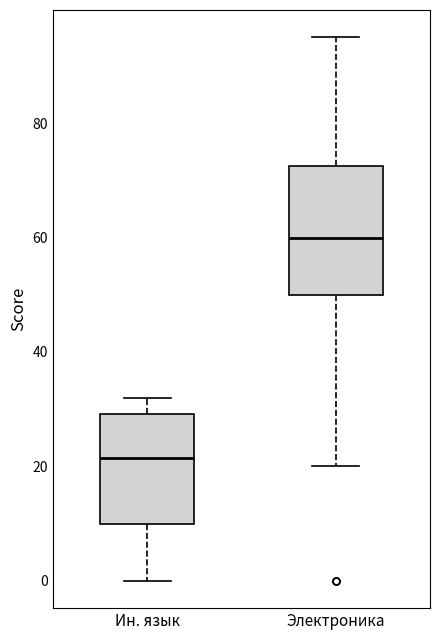

Which box has the highest median line?

Электроника